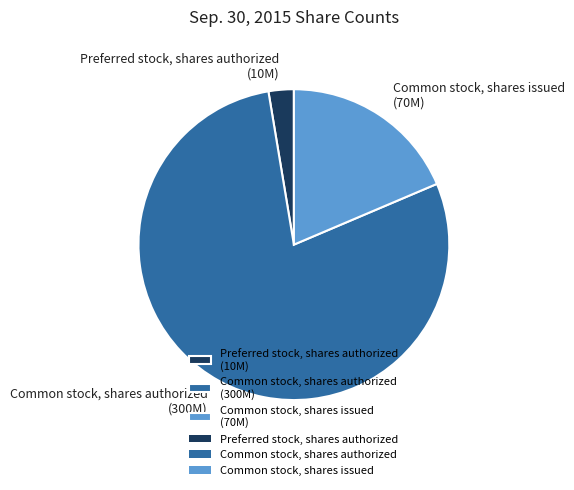

Which has a higher value, Common stock, shares authorized or Common stock, shares issued?

Common stock, shares authorized